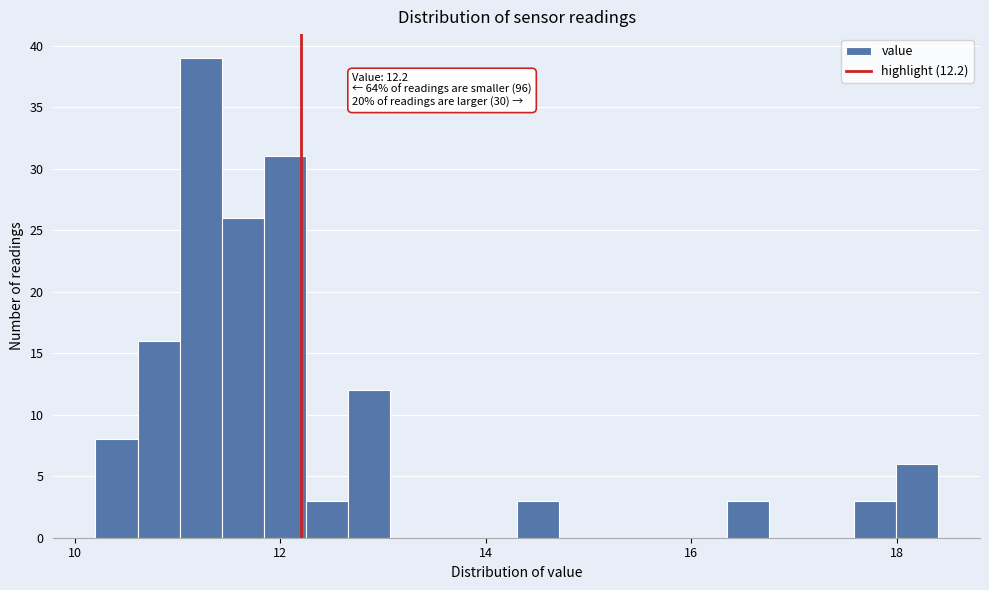

Read against the x-axis, roughly where is the centre of the tallest bar?

11.2